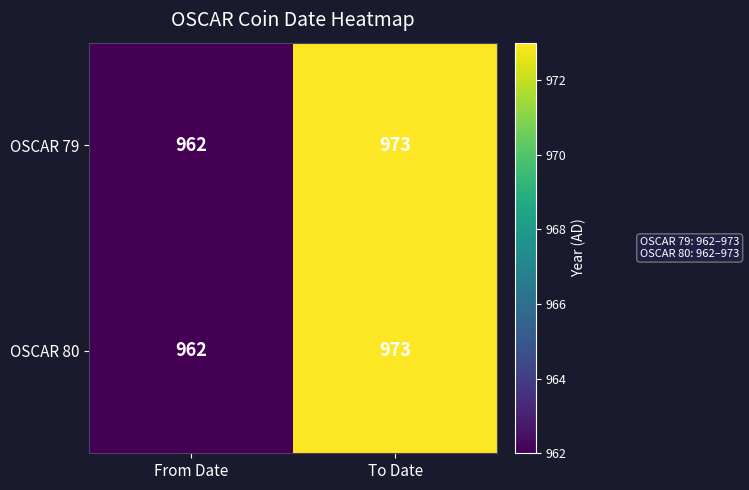

At which category does the chart reach its minimum across all series?

From Date